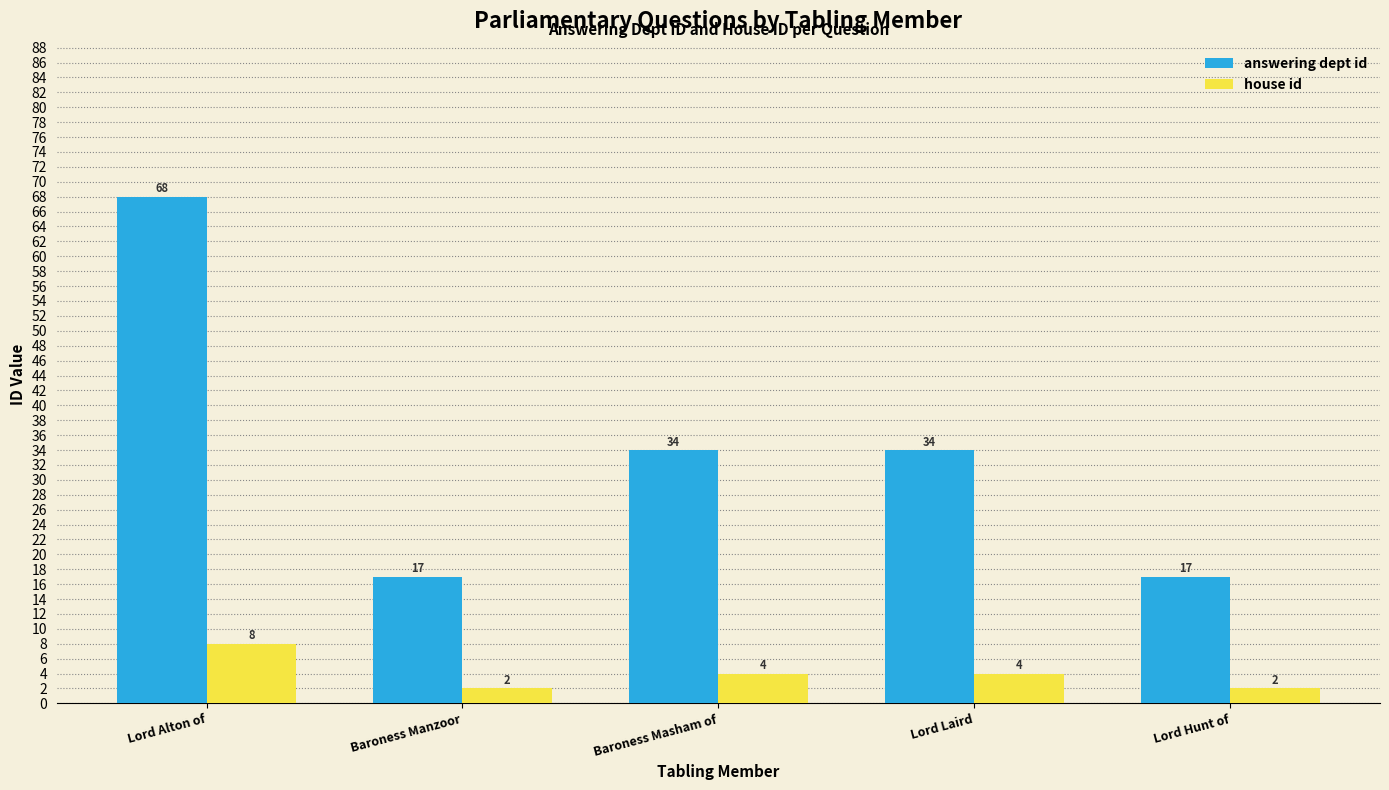

At which label does answering dept id reach its peak?

Lord Alton of